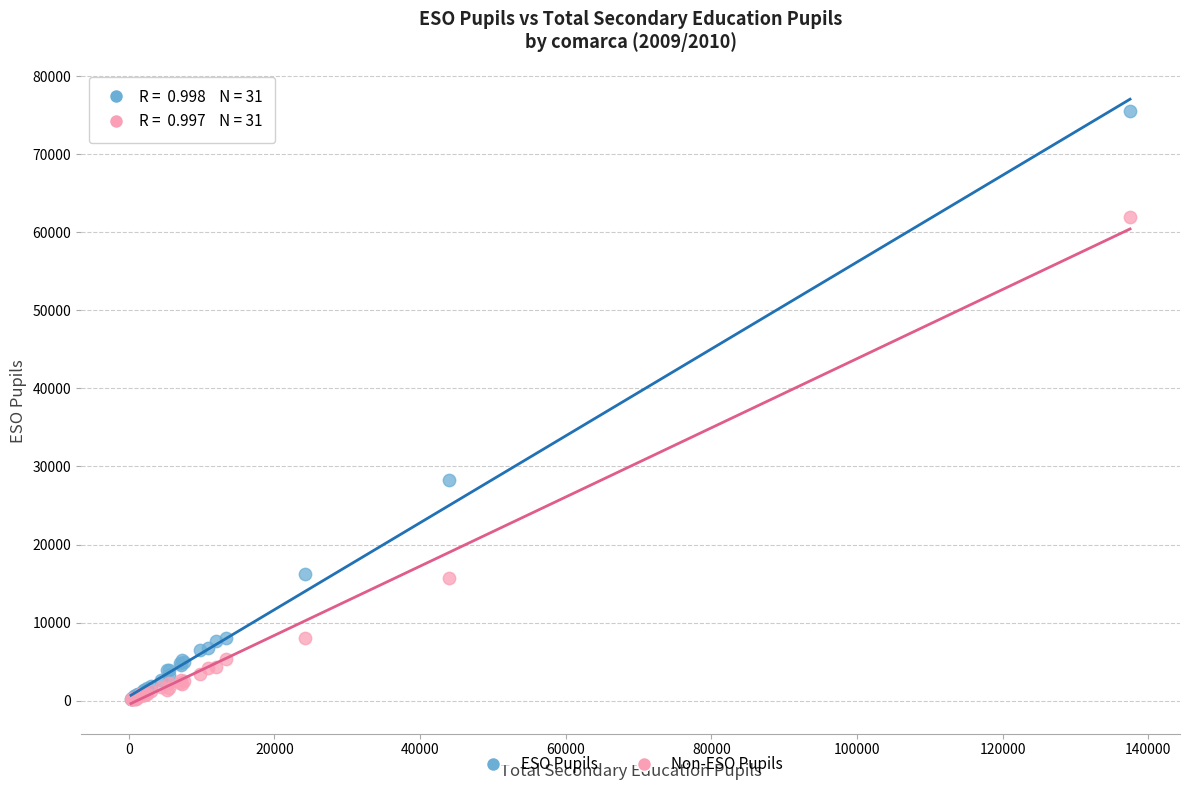

In the ESO Pupils series, what Y value is closest to 37840?

28304